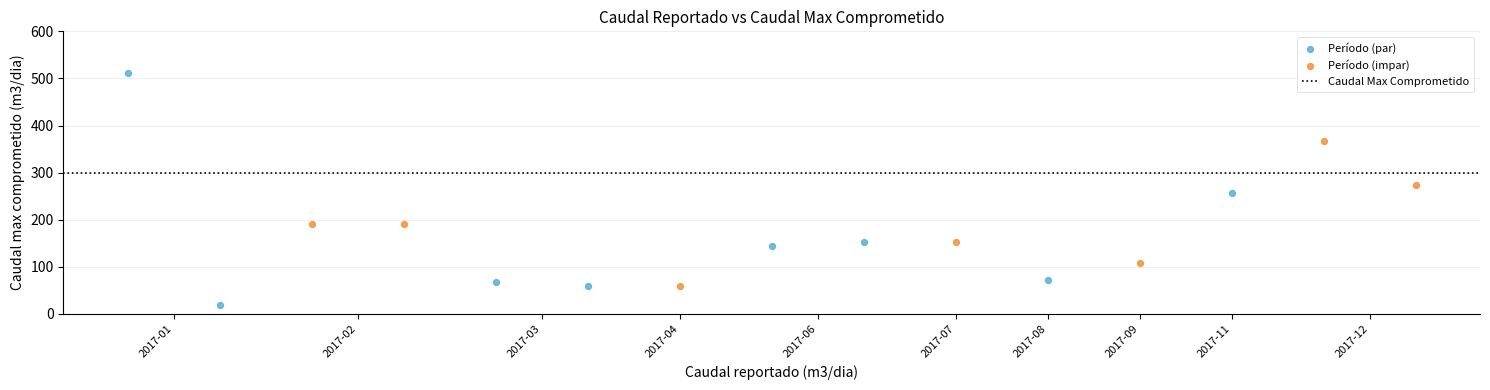

Which series has the widest spread of Y values?

Período (par)